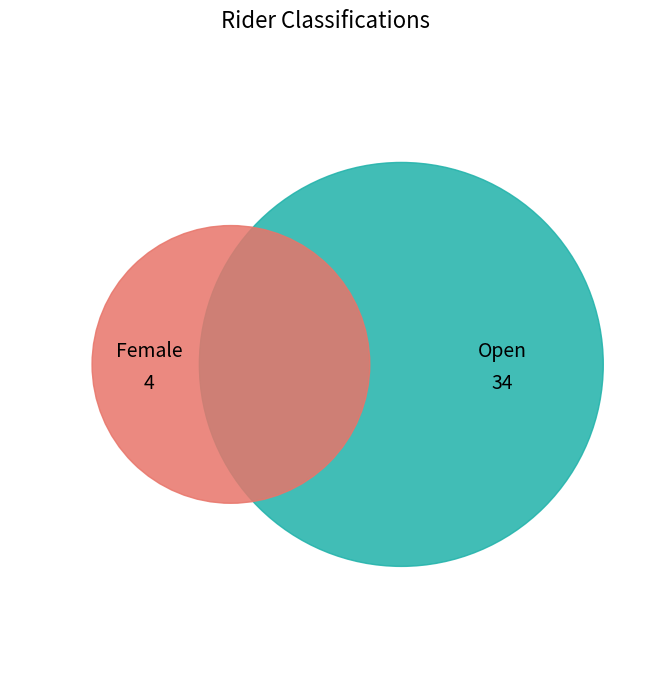

To the nearest percent, what is the difference between the Open and Female slice percentages?

79%